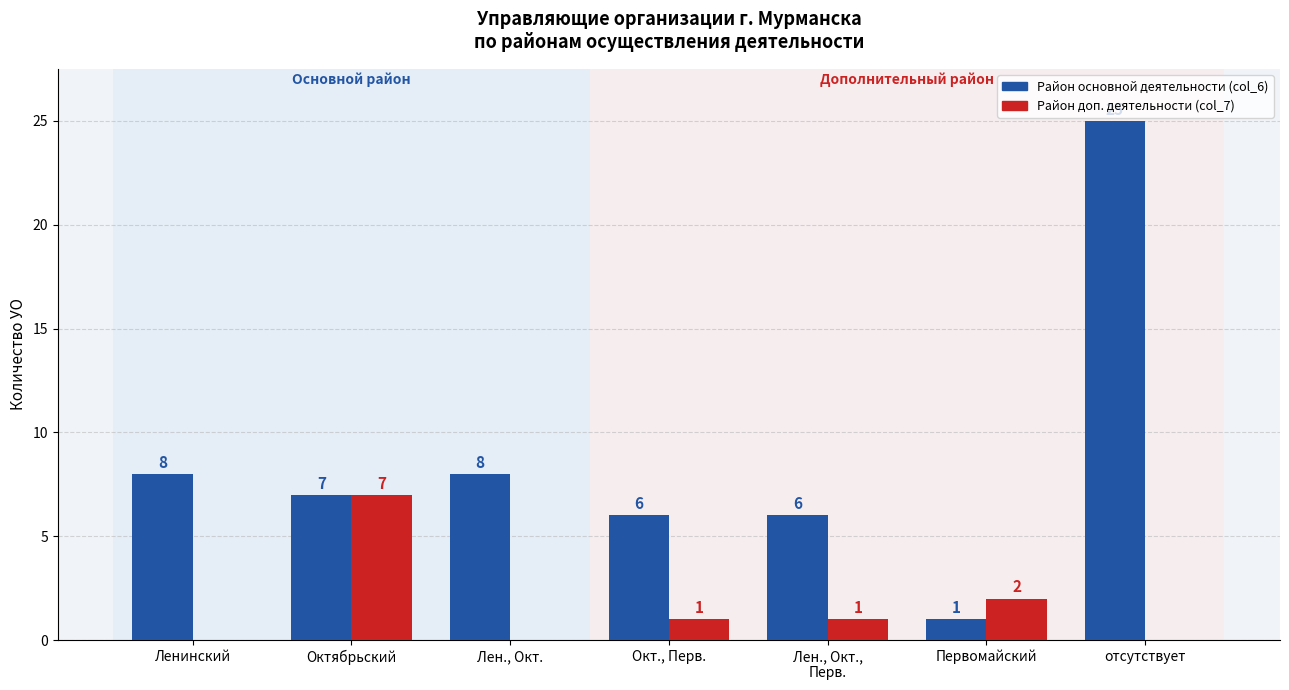

What is the spread (max minus min) of values at отсутствует?

25